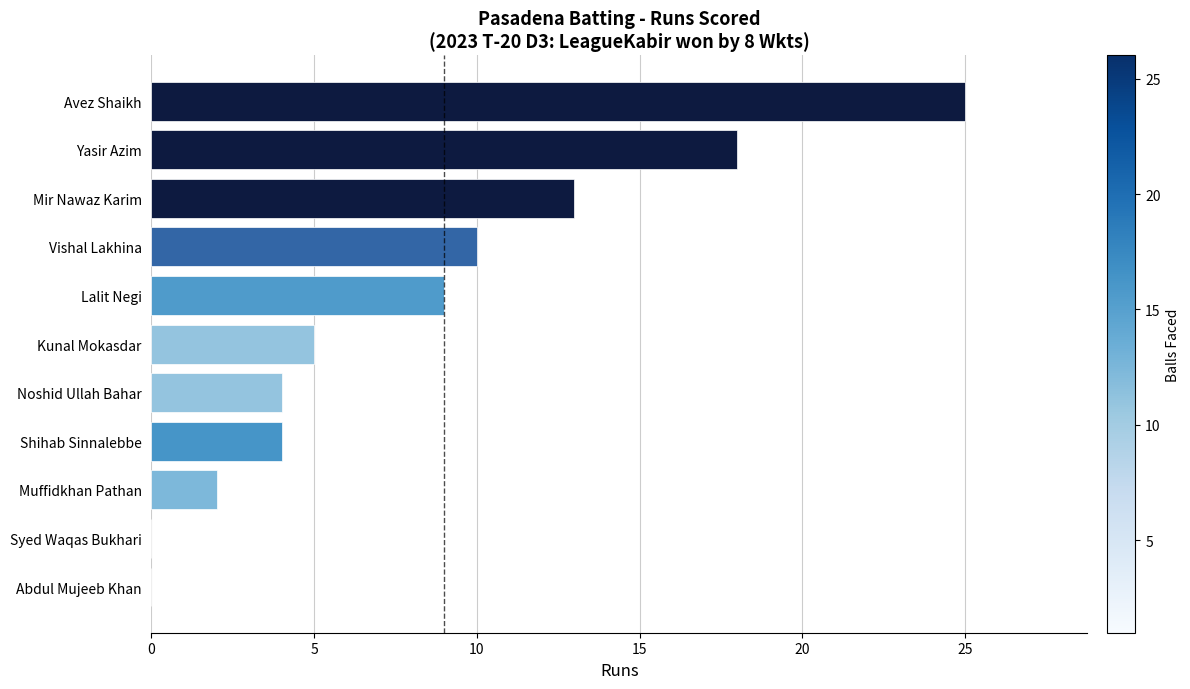

What is the sum of all values?

90